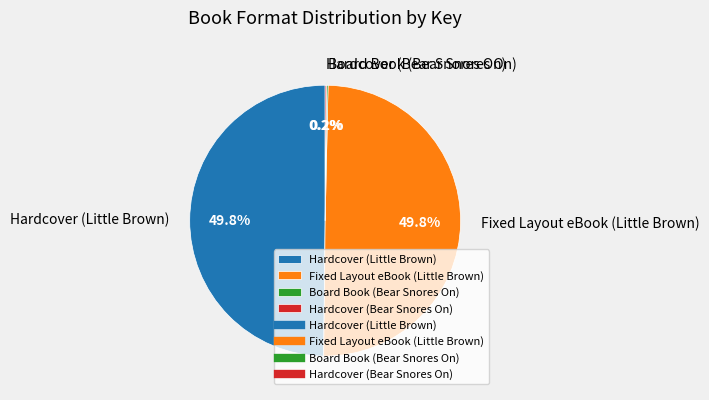

How many segments does this pie chart have?

4